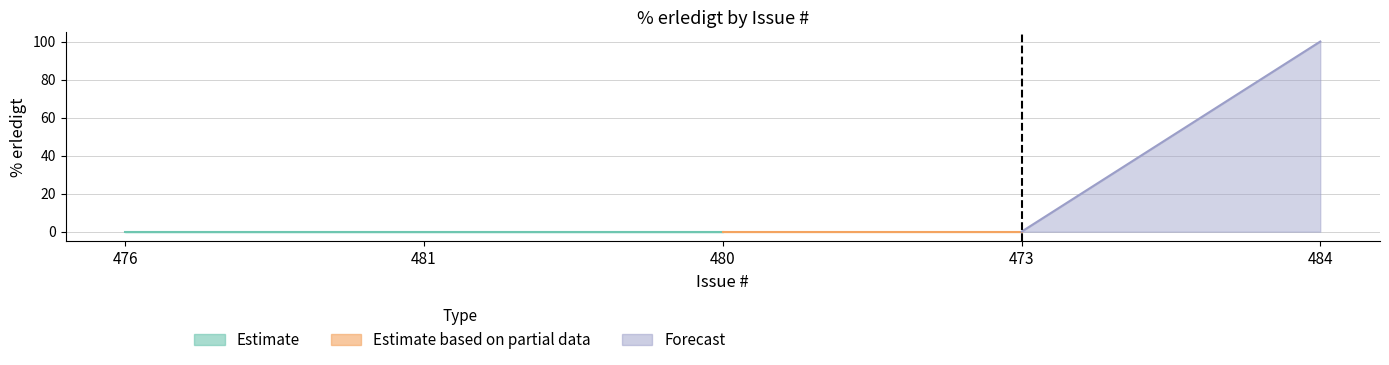

Reading left to right, extract all data points from this chart.

476=0	481=0	480=0	473=0	484=100